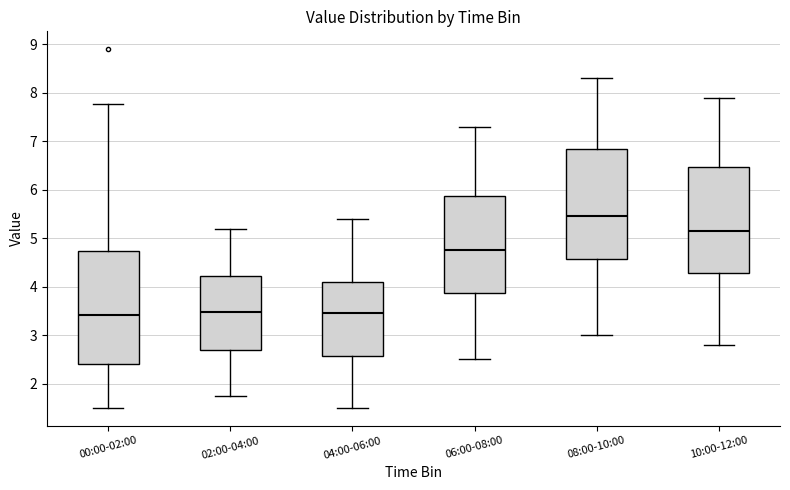

Reading left to right, transcribe this box plot: for each box, give where its median line is, the range the box spans, and where its two whiskers end, as read against the y-axis. The values are not printed on the chart, so give them approximately, as read against the axis.

00:00-02:00: median 3.4, box 2.4 to 4.7, whiskers 1.5 to 7.8
02:00-04:00: median 3.5, box 2.7 to 4.2, whiskers 1.8 to 5.2
04:00-06:00: median 3.5, box 2.6 to 4.1, whiskers 1.5 to 5.4
06:00-08:00: median 4.8, box 3.9 to 5.9, whiskers 2.5 to 7.3
08:00-10:00: median 5.5, box 4.6 to 6.9, whiskers 3.0 to 8.3
10:00-12:00: median 5.2, box 4.3 to 6.5, whiskers 2.8 to 7.9